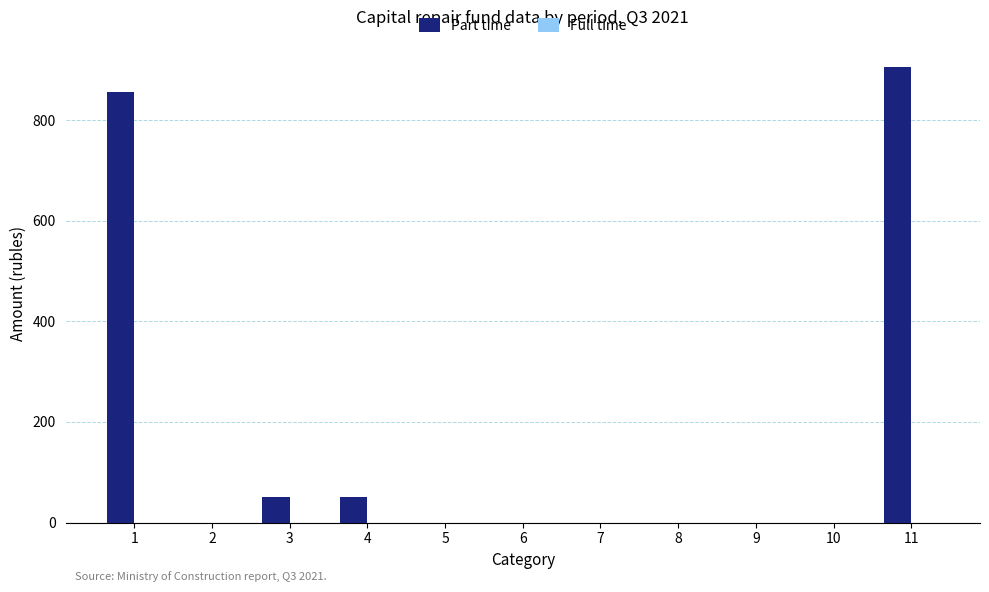

What is the sum of all values?

1864.5